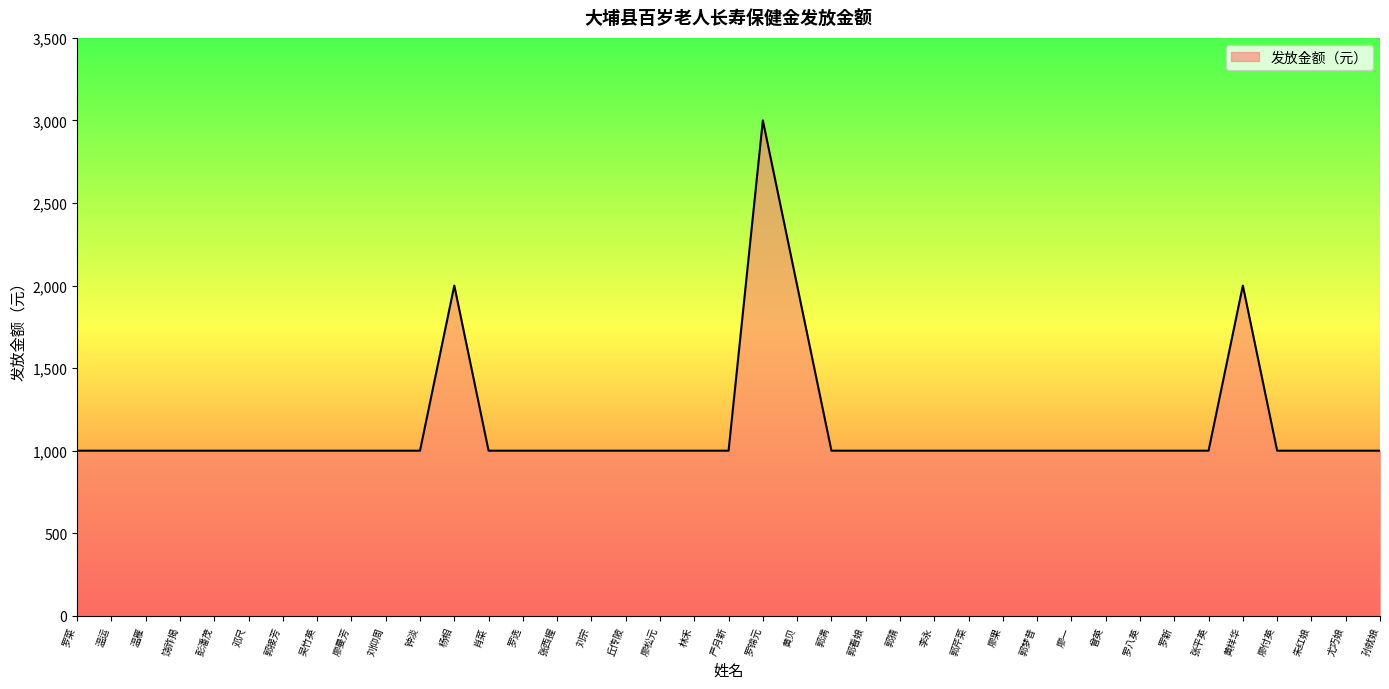

Does the chart display data point markers on the line(s)?

No